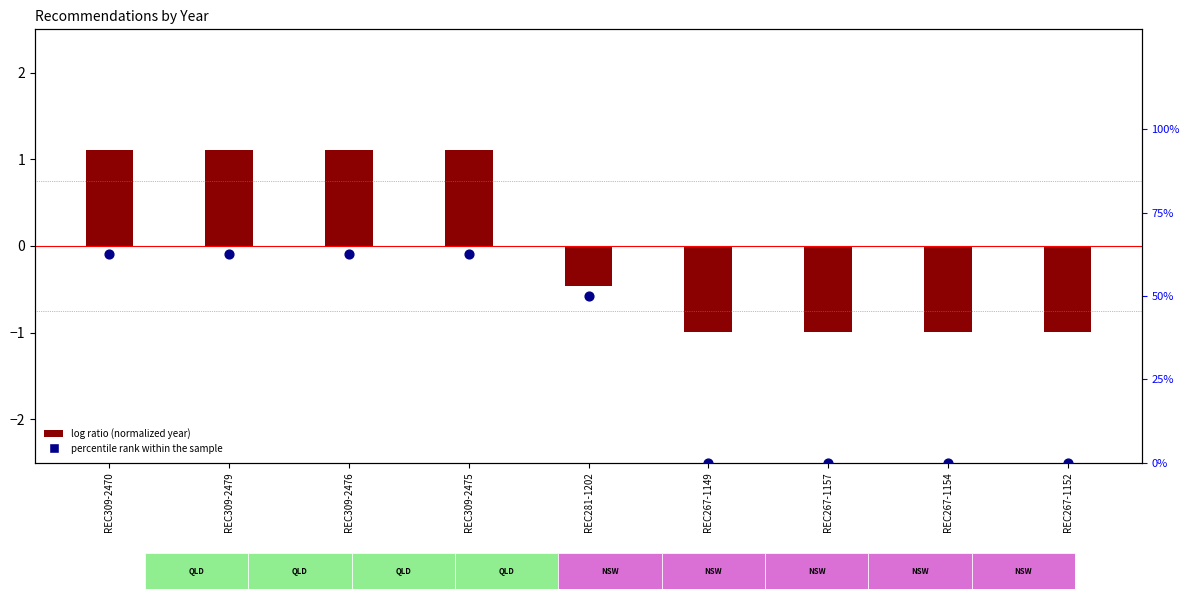

Which series reaches the maximum Y coordinate?

percentile rank within the sample